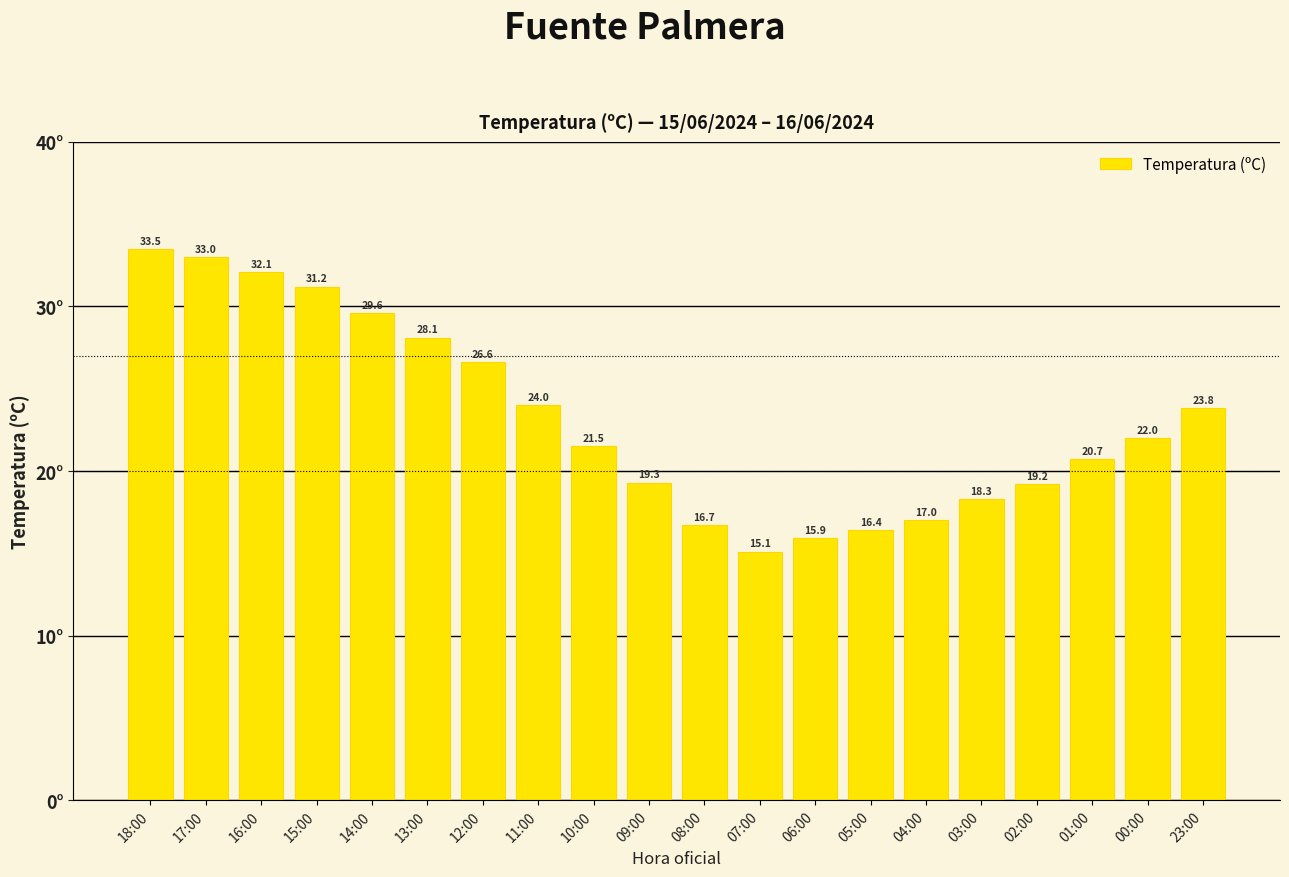

True or false: the data shows 8.3 at 15:00.

False